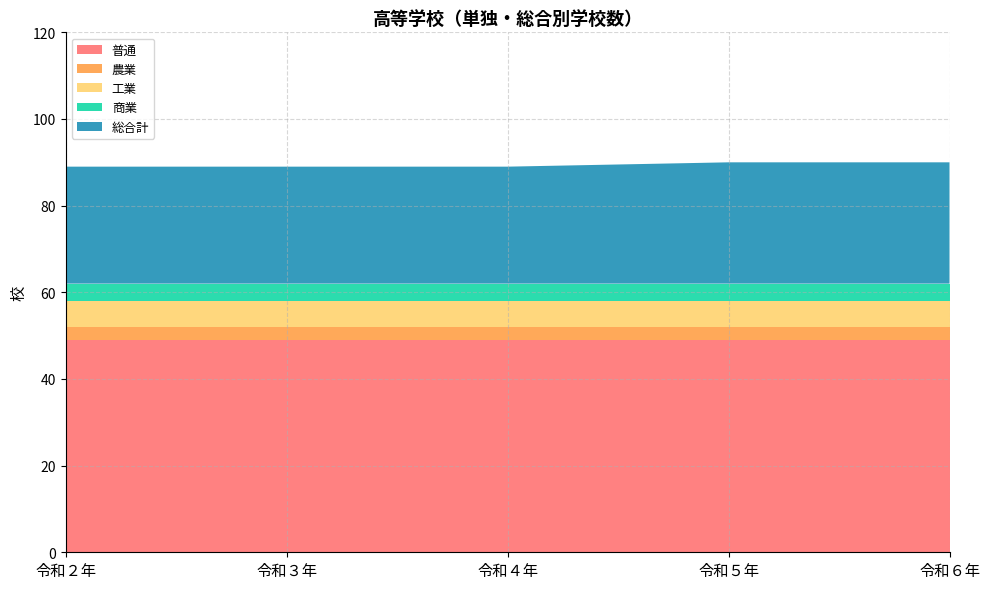

Reading left to right, extract all data points from this chart.

普通: 令和２年=49	令和３年=49	令和４年=49	令和５年=49	令和６年=49
農業: 令和２年=3	令和３年=3	令和４年=3	令和５年=3	令和６年=3
工業: 令和２年=6	令和３年=6	令和４年=6	令和５年=6	令和６年=6
商業: 令和２年=4	令和３年=4	令和４年=4	令和５年=4	令和６年=4
総合計: 令和２年=27	令和３年=27	令和４年=27	令和５年=28	令和６年=28